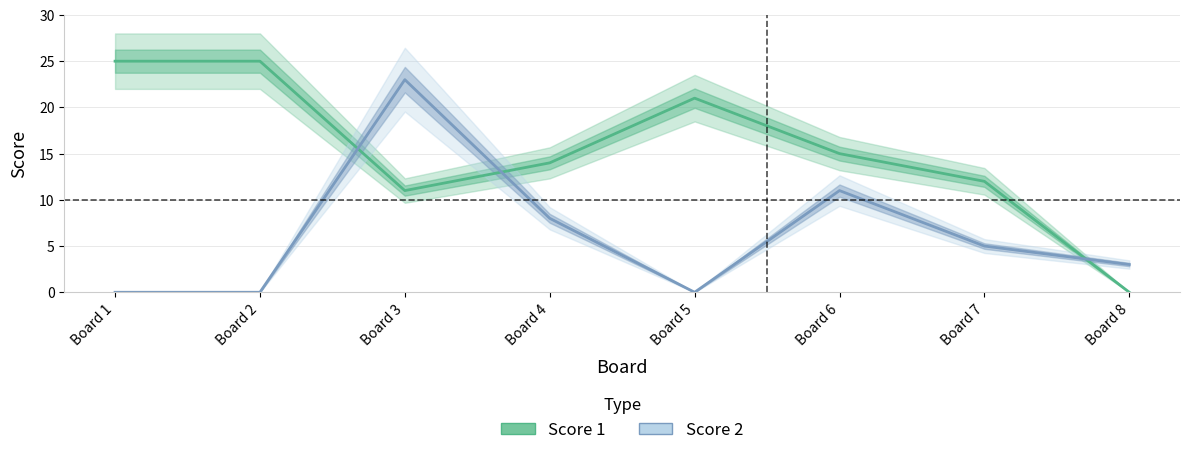

In Score 2, how many points are lower than both neighbors (excluding endpoints)?

1